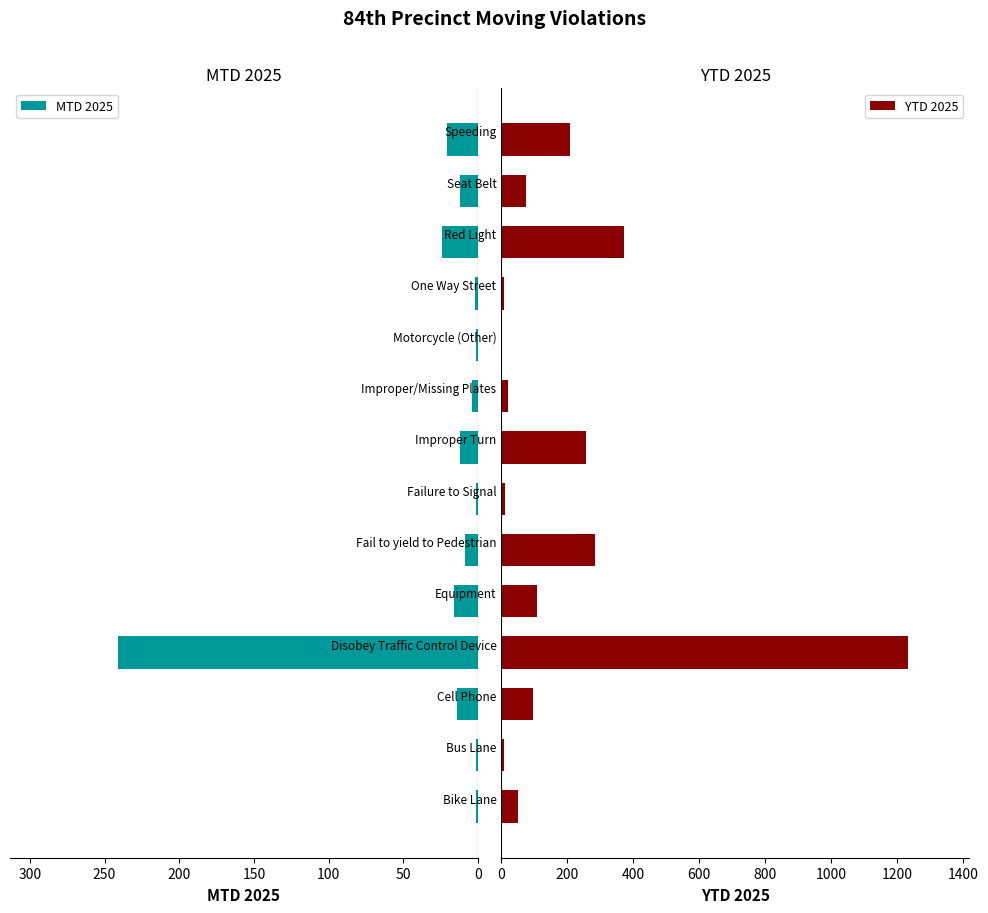

How many distinct data groups are displayed?

2